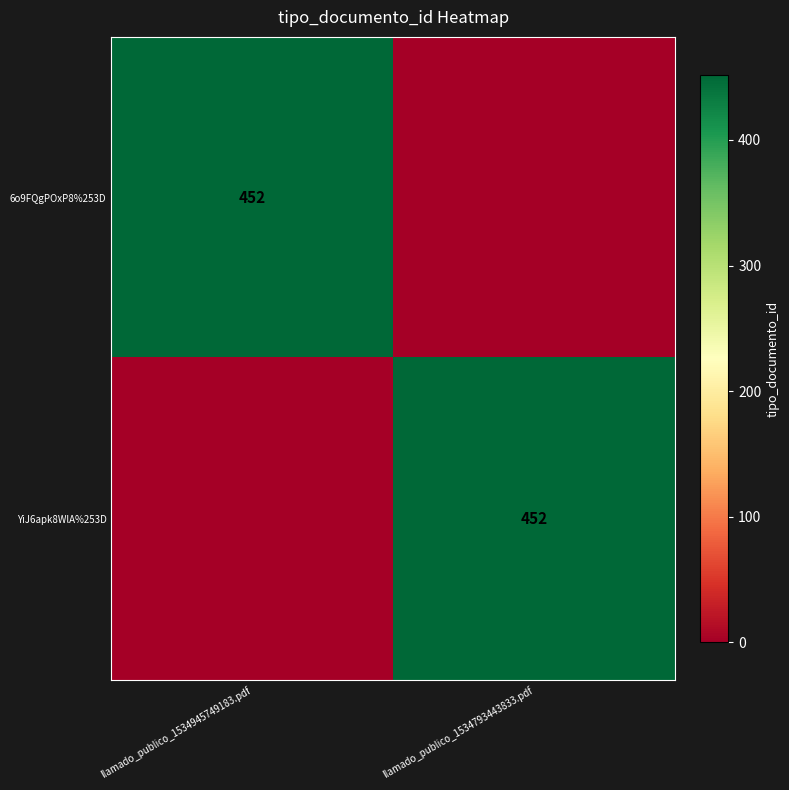

The value of 6o9FQgPOxP8%253D at llamado_publico_1534945749183.pdf is 695. True or false?

False